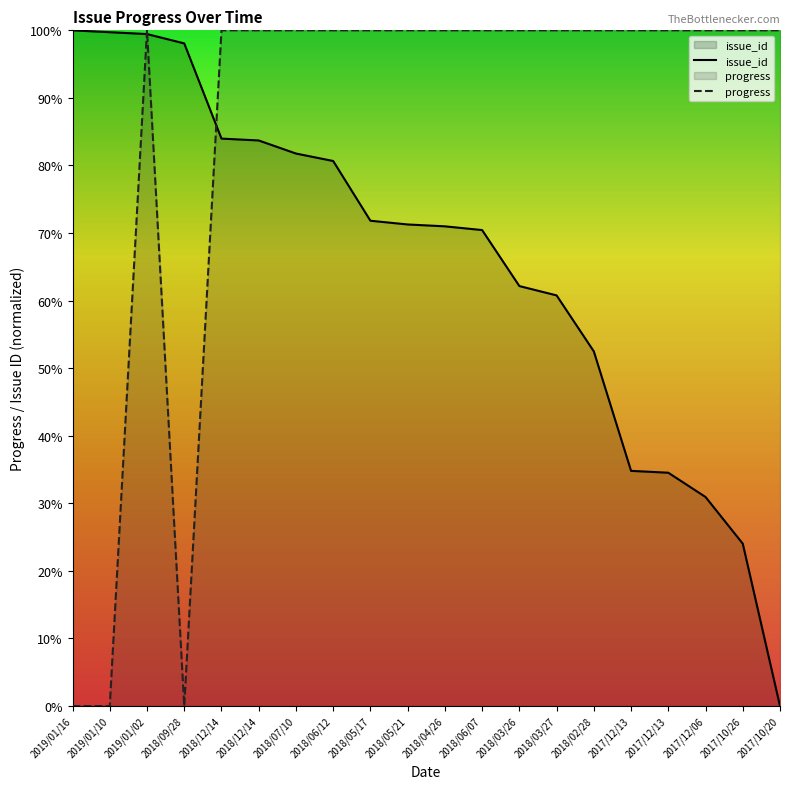

True or false: issue_id has a value of 71.0 at 2018/04/26.

True